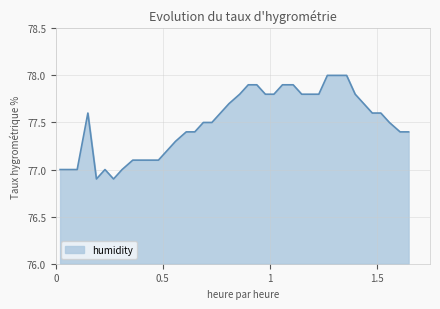

How many categories are shown in the chart?

40